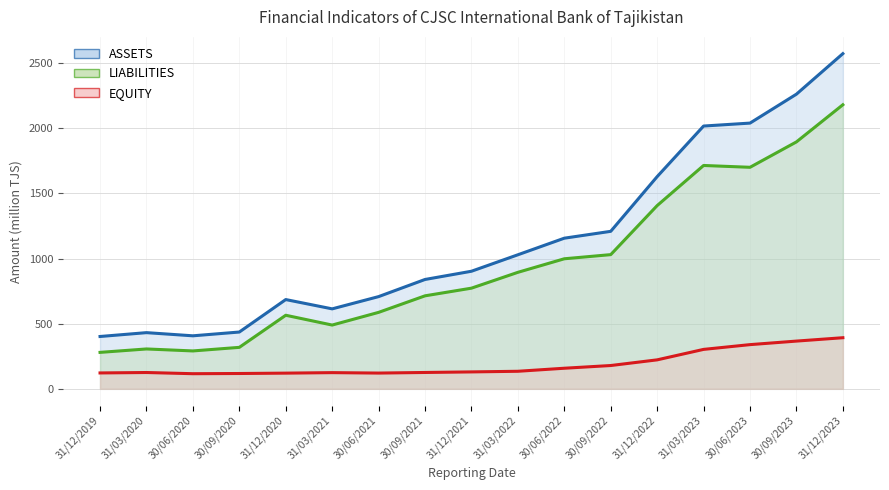

Which series changed the most between 31/12/2021 and 31/03/2023?

ASSETS